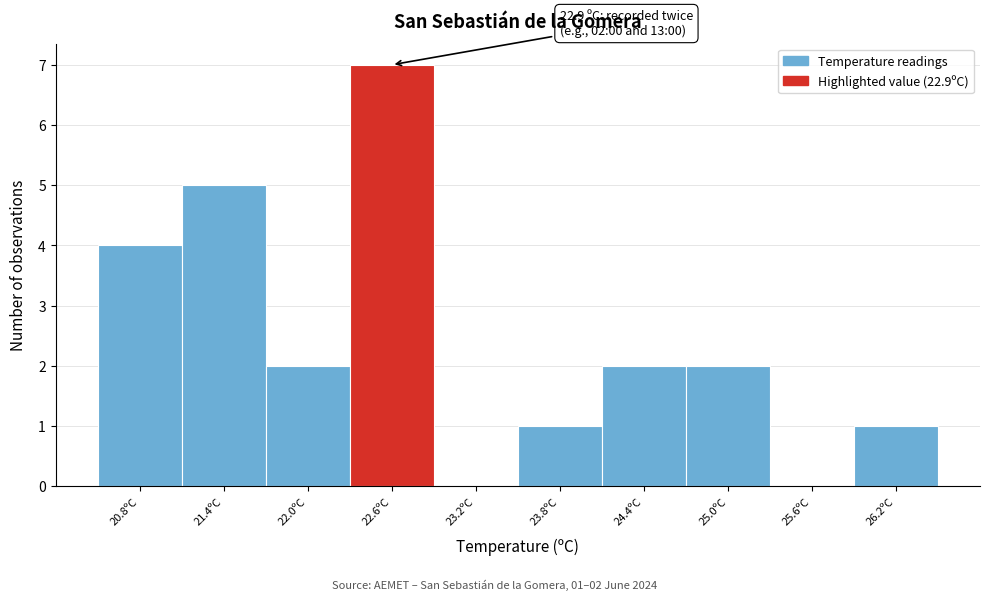

Which range on the x-axis has the tallest bar?

22.3 to 22.9